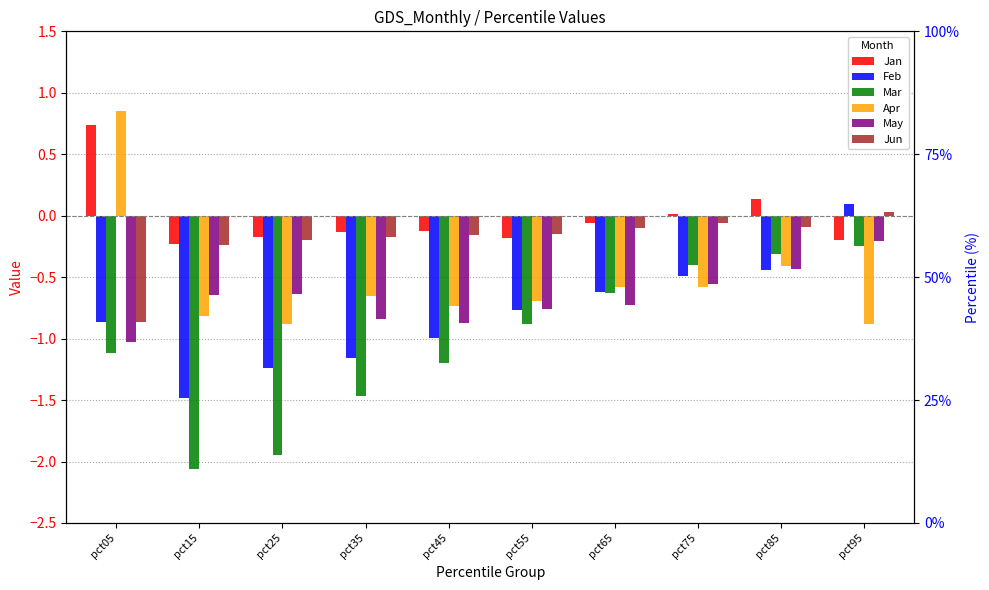

True or false: Jan has a value of 0.1 at pct85.

False